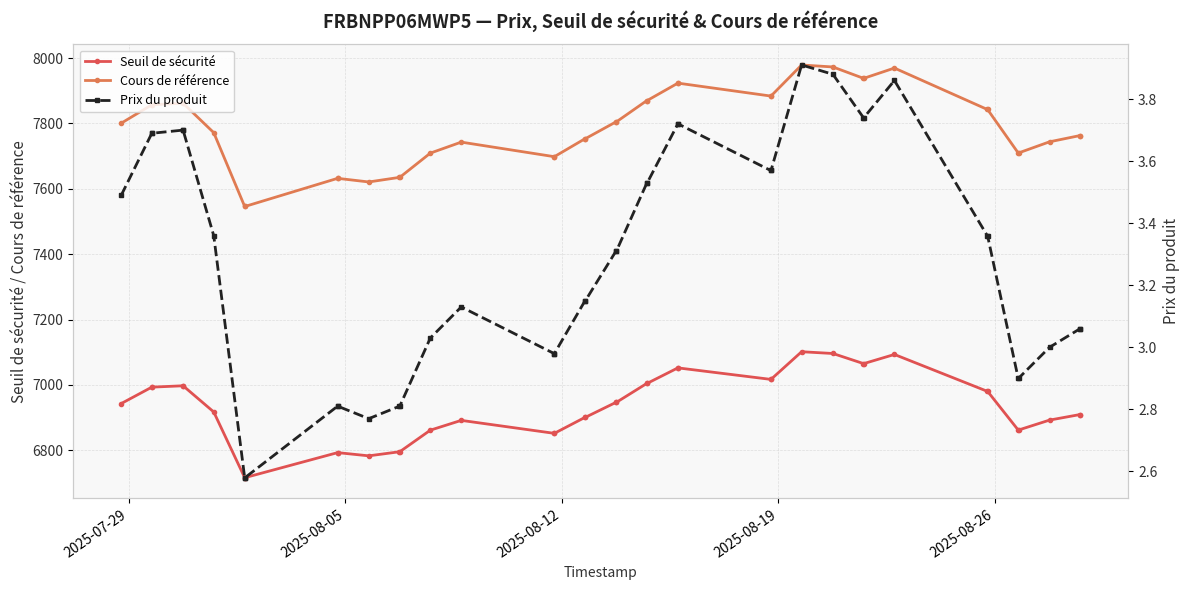

True or false: Seuil de sécurité and Prix du produit intersect in this chart.

False